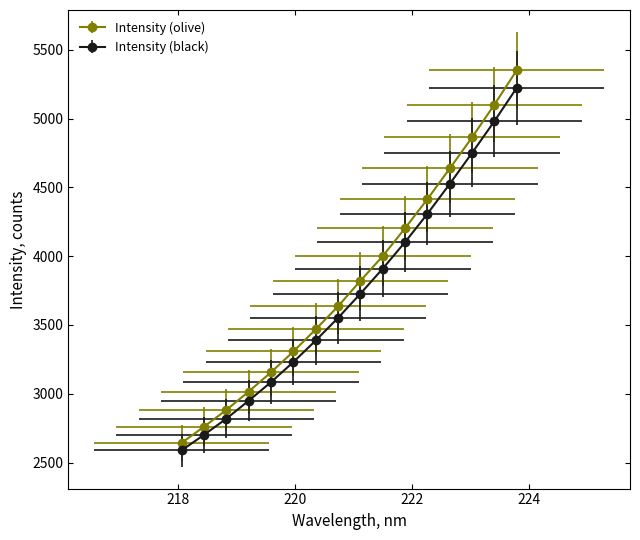

List the series in order of their peak value, highest first.

Intensity (olive), Intensity (black)